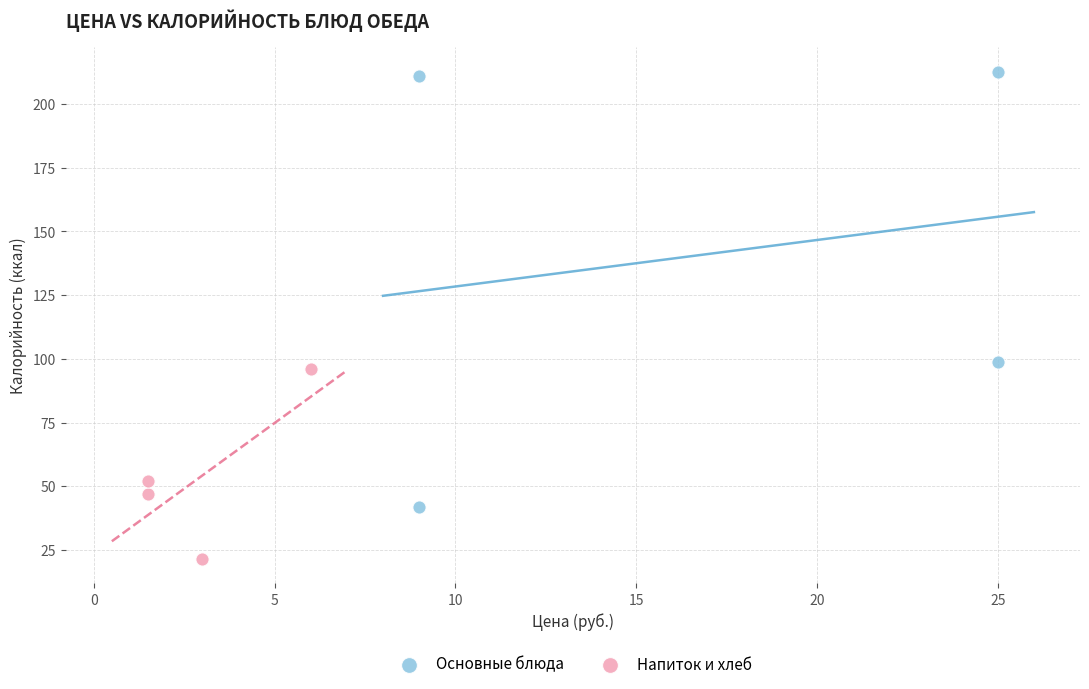

Which series contains the lowest Y value?

Напиток и хлеб